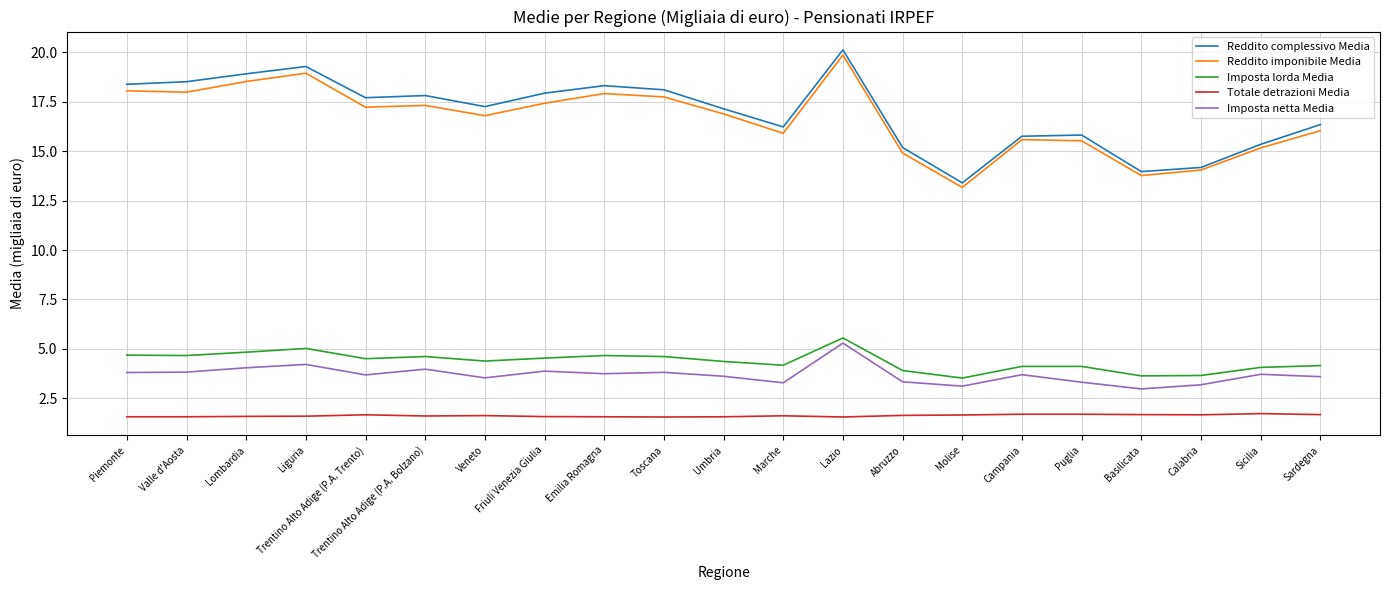

Which series changed the most between Molise and Sicilia?

Reddito imponibile Media